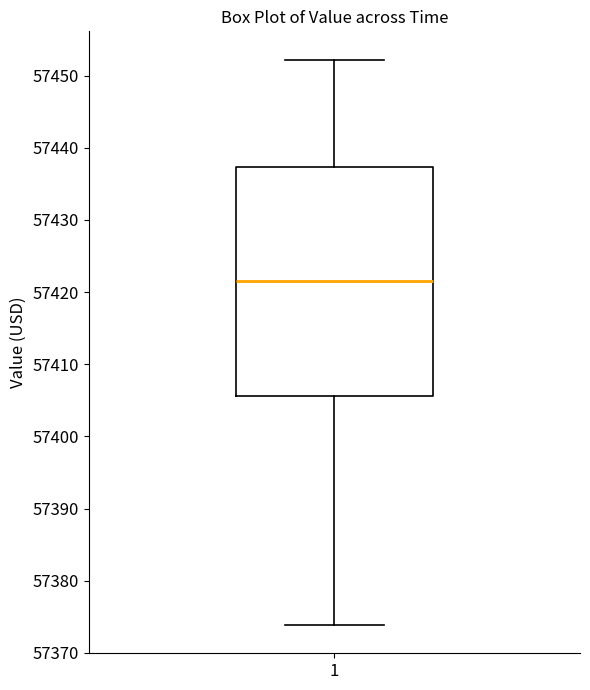

Read this box plot against the y-axis: the position of the median line, the range covered by the box, and the ends of both whiskers. The values are not printed on the chart, so give them approximately, as read against the axis.

median 57422, box 57406 to 57437, whiskers 57374 to 57452